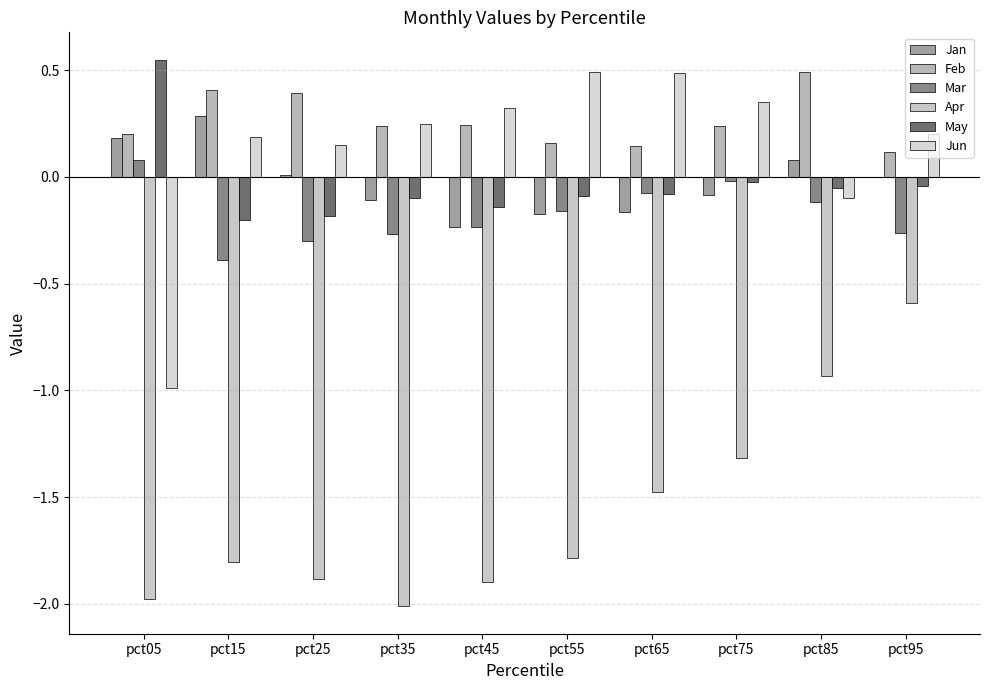

Reading left to right, list all the values displayed in this chart.

Jan: pct05=0.2	pct15=0.3	pct25=0.0	pct35=-0.1	pct45=-0.2	pct55=-0.2	pct65=-0.2	pct75=-0.1	pct85=0.1	pct95=-0.0
Feb: pct05=0.2	pct15=0.4	pct25=0.4	pct35=0.2	pct45=0.2	pct55=0.2	pct65=0.1	pct75=0.2	pct85=0.5	pct95=0.1
Mar: pct05=0.1	pct15=-0.4	pct25=-0.3	pct35=-0.3	pct45=-0.2	pct55=-0.2	pct65=-0.1	pct75=-0.0	pct85=-0.1	pct95=-0.3
Apr: pct05=-2.0	pct15=-1.8	pct25=-1.9	pct35=-2.0	pct45=-1.9	pct55=-1.8	pct65=-1.5	pct75=-1.3	pct85=-0.9	pct95=-0.6
May: pct05=0.5	pct15=-0.2	pct25=-0.2	pct35=-0.1	pct45=-0.1	pct55=-0.1	pct65=-0.1	pct75=-0.0	pct85=-0.1	pct95=-0.0
Jun: pct05=-1.0	pct15=0.2	pct25=0.1	pct35=0.2	pct45=0.3	pct55=0.5	pct65=0.5	pct75=0.4	pct85=-0.1	pct95=0.2